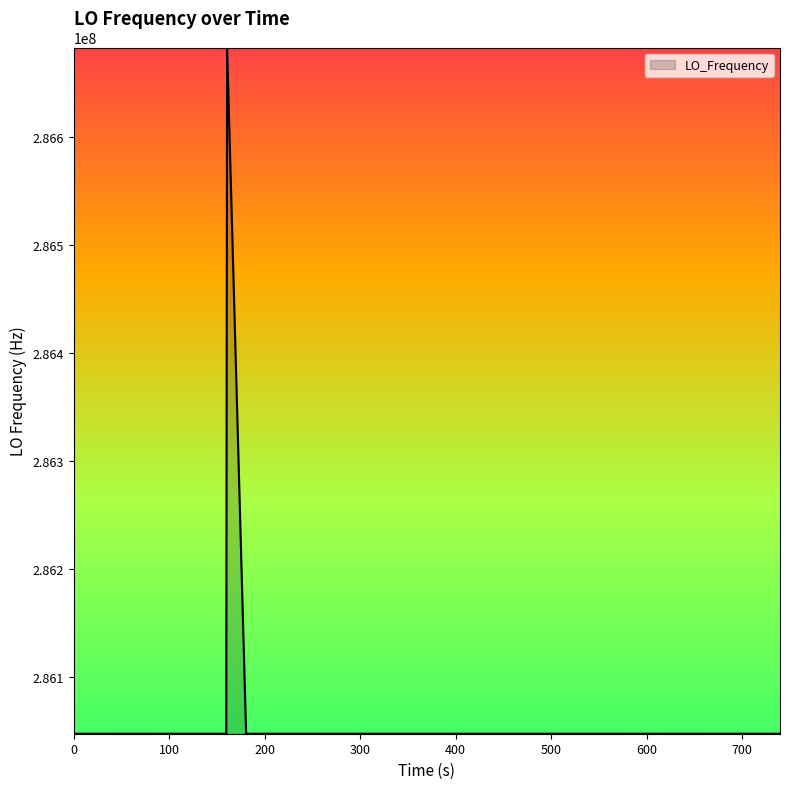

What is the sum of all values?

11442515739.8